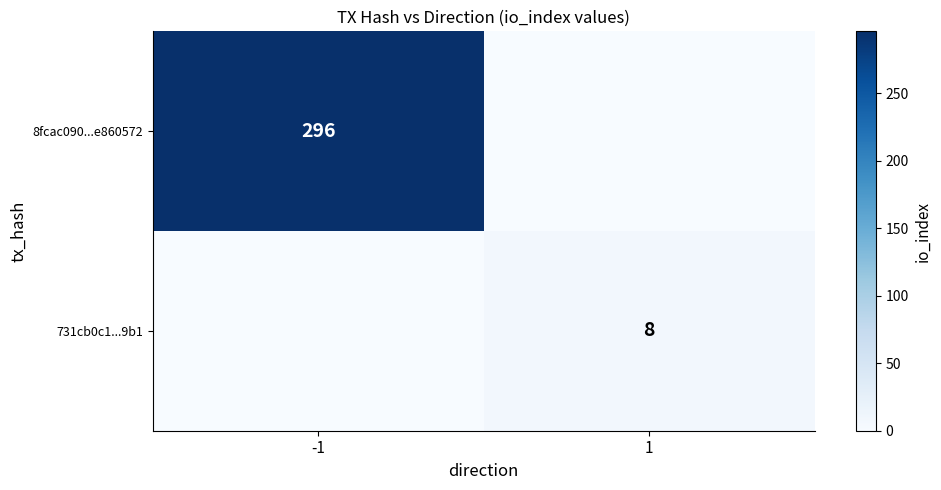

What is the total value across all series at 1?

8